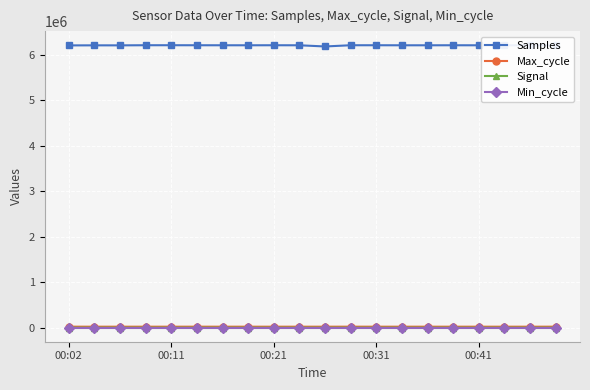

Which series has the widest spread of values?

Samples